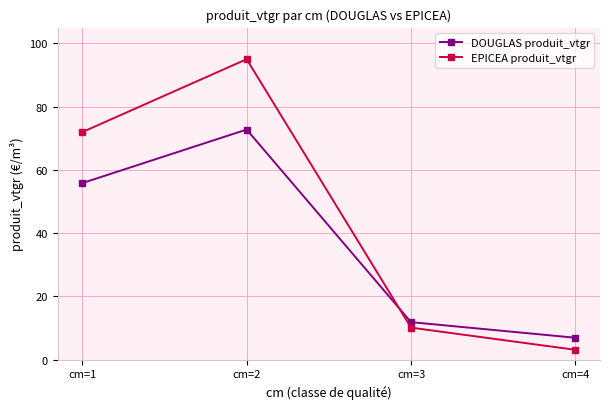

Is the value of EPICEA produit_vtgr at cm=3 greater than the value of DOUGLAS produit_vtgr at cm=1?

No